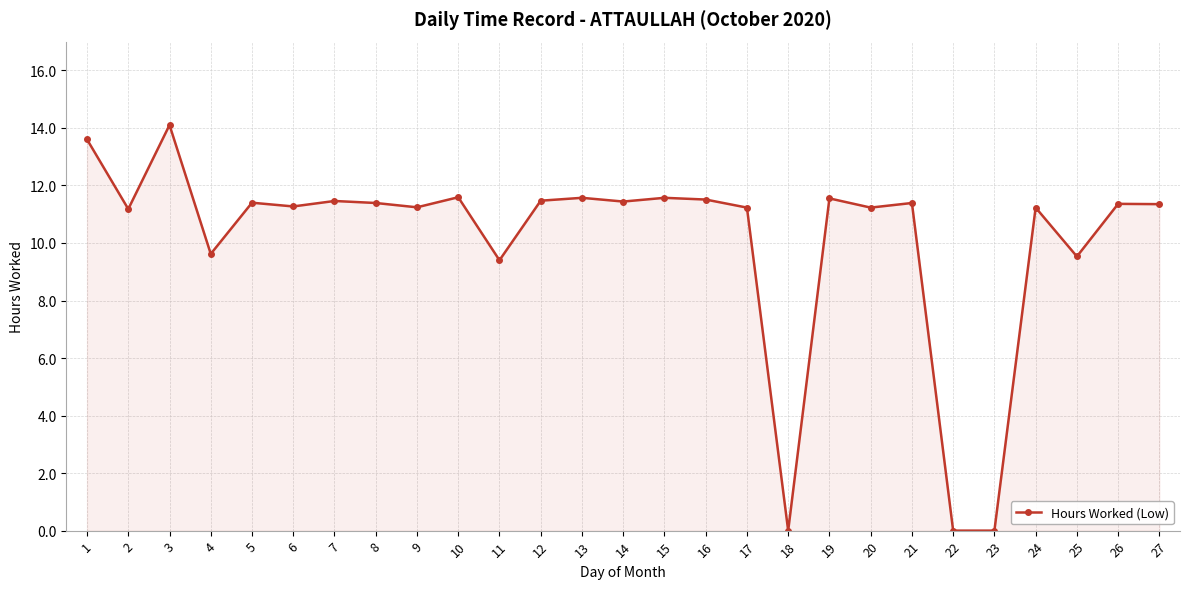

True or false: the data has more than 0 interior local peaks.

True